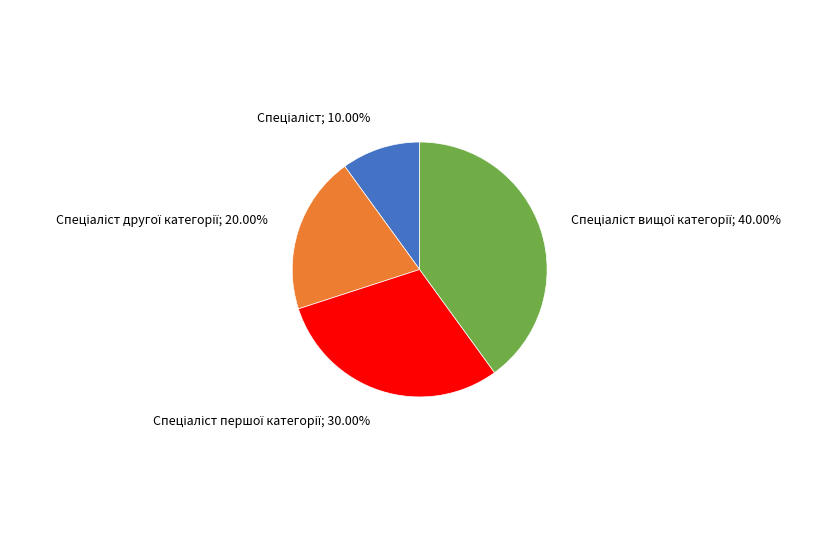

Does any single category account for the majority?

No